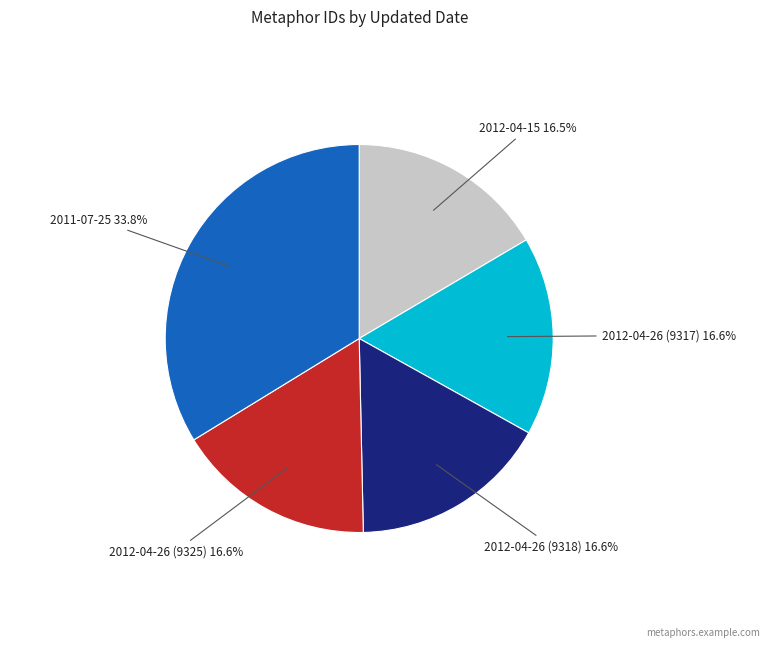

The 2012-04-26 (9325) slice represents 17% of the pie. True or false?

True